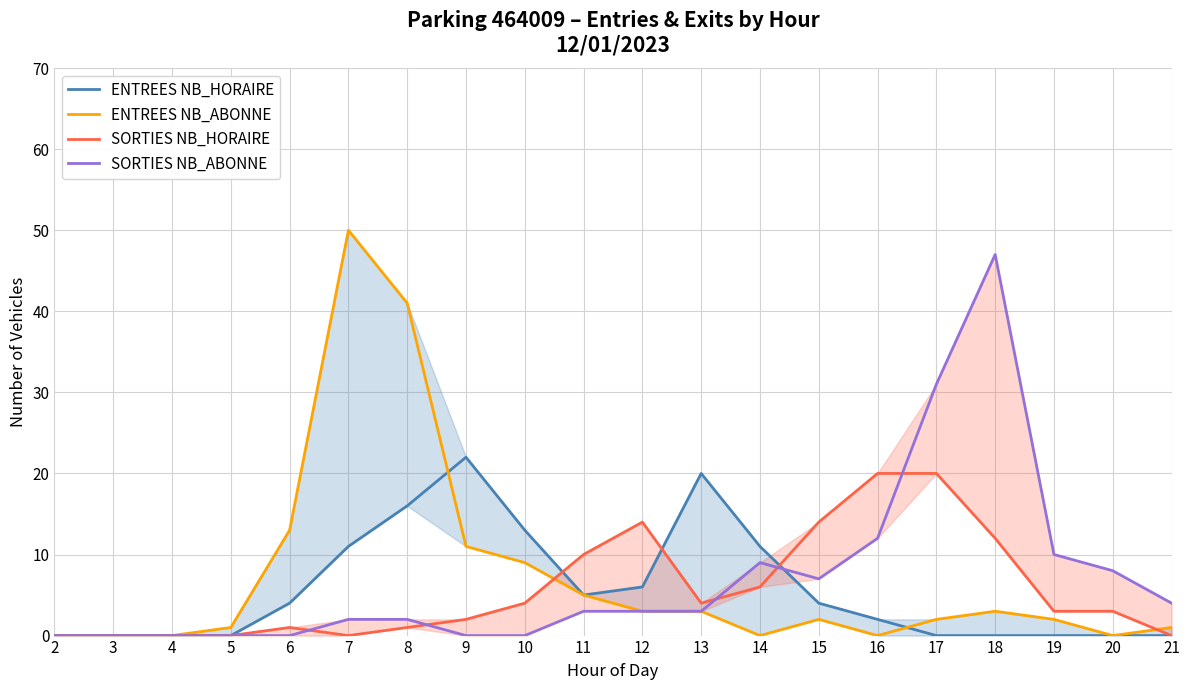

Reading left to right, transcribe all the data shown in this chart.

ENTREES NB_HORAIRE: 2=0	3=0	4=0	5=0	6=4	7=11	8=16	9=22	10=13	11=5	12=6	13=20	14=11	15=4	16=2	17=0	18=0	19=0	20=0	21=0
ENTREES NB_ABONNE: 2=0	3=0	4=0	5=1	6=13	7=50	8=41	9=11	10=9	11=5	12=3	13=3	14=0	15=2	16=0	17=2	18=3	19=2	20=0	21=1
SORTIES NB_HORAIRE: 2=0	3=0	4=0	5=0	6=1	7=0	8=1	9=2	10=4	11=10	12=14	13=4	14=6	15=14	16=20	17=20	18=12	19=3	20=3	21=0
SORTIES NB_ABONNE: 2=0	3=0	4=0	5=0	6=0	7=2	8=2	9=0	10=0	11=3	12=3	13=3	14=9	15=7	16=12	17=31	18=47	19=10	20=8	21=4